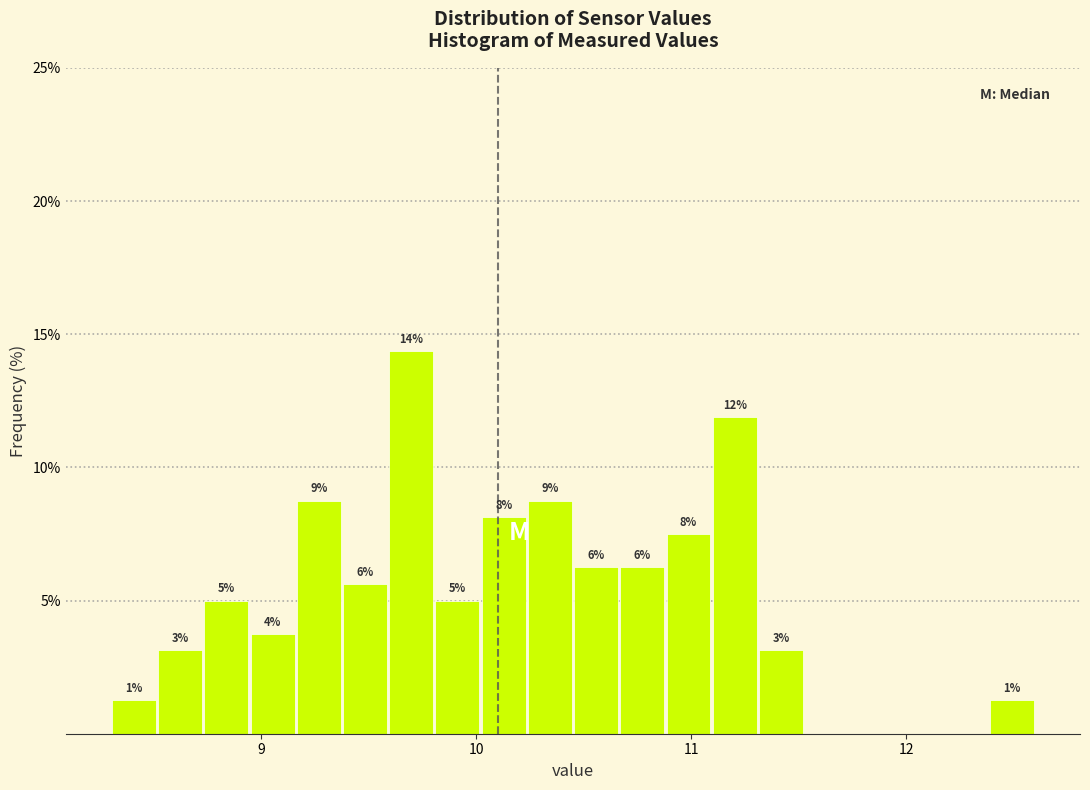

Around what value on the x-axis is the tallest bar? Give the approximate position of its centre, as read against the axis.

9.7